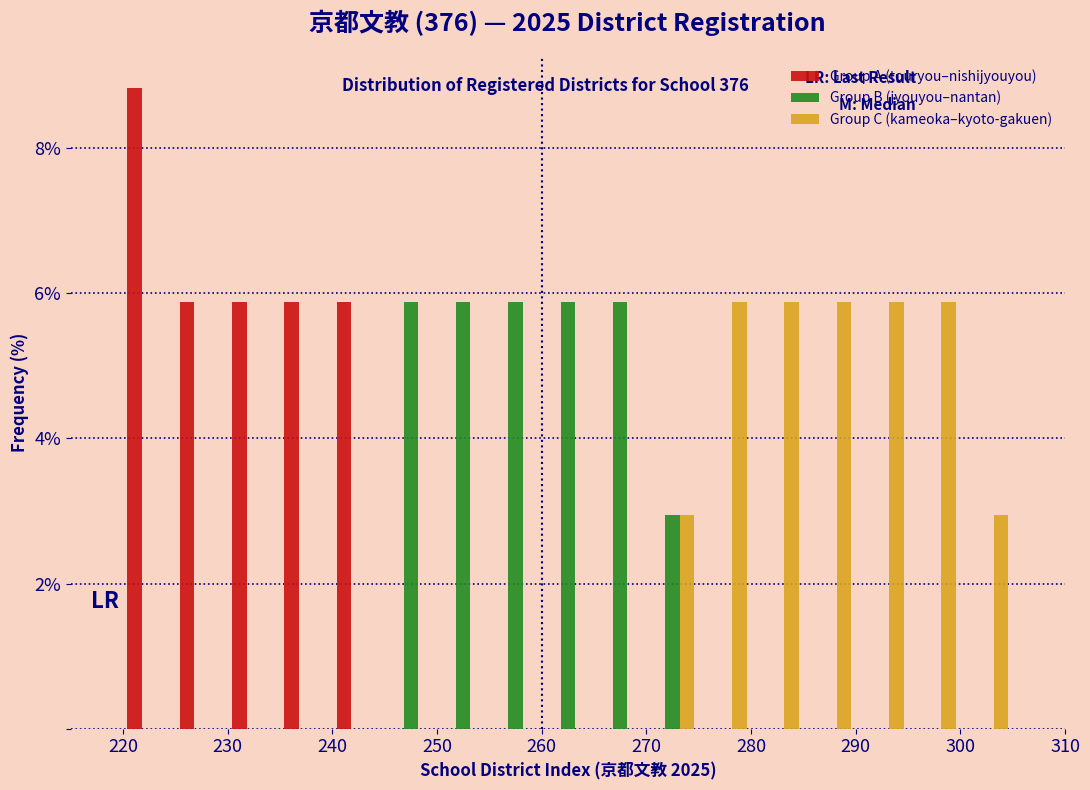

Reading left to right, list every range on the x-axis with the height of the bar of each series over it. The values are not printed on the chart, so give them approximately, as read against the axis.

215 to 220: Group A (touryou–nishijyouyou)=0	Group B (jyouyou–nantan)=0	Group C (kameoka–kyoto-gakuen)=0
220 to 225: Group A (touryou–nishijyouyou)=8.8	Group B (jyouyou–nantan)=0	Group C (kameoka–kyoto-gakuen)=0
225 to 230: Group A (touryou–nishijyouyou)=5.8	Group B (jyouyou–nantan)=0	Group C (kameoka–kyoto-gakuen)=0
230 to 235: Group A (touryou–nishijyouyou)=5.8	Group B (jyouyou–nantan)=0	Group C (kameoka–kyoto-gakuen)=0
235 to 240: Group A (touryou–nishijyouyou)=5.8	Group B (jyouyou–nantan)=0	Group C (kameoka–kyoto-gakuen)=0
240 to 245: Group A (touryou–nishijyouyou)=5.8	Group B (jyouyou–nantan)=0	Group C (kameoka–kyoto-gakuen)=0
245 to 250: Group A (touryou–nishijyouyou)=0	Group B (jyouyou–nantan)=5.8	Group C (kameoka–kyoto-gakuen)=0
250 to 255: Group A (touryou–nishijyouyou)=0	Group B (jyouyou–nantan)=5.8	Group C (kameoka–kyoto-gakuen)=0
255 to 260: Group A (touryou–nishijyouyou)=0	Group B (jyouyou–nantan)=5.8	Group C (kameoka–kyoto-gakuen)=0
260 to 265: Group A (touryou–nishijyouyou)=0	Group B (jyouyou–nantan)=5.8	Group C (kameoka–kyoto-gakuen)=0
265 to 270: Group A (touryou–nishijyouyou)=0	Group B (jyouyou–nantan)=5.8	Group C (kameoka–kyoto-gakuen)=0
270 to 275: Group A (touryou–nishijyouyou)=0	Group B (jyouyou–nantan)=3.0	Group C (kameoka–kyoto-gakuen)=3.0
275 to 280: Group A (touryou–nishijyouyou)=0	Group B (jyouyou–nantan)=0	Group C (kameoka–kyoto-gakuen)=5.8
280 to 285: Group A (touryou–nishijyouyou)=0	Group B (jyouyou–nantan)=0	Group C (kameoka–kyoto-gakuen)=5.8
285 to 290: Group A (touryou–nishijyouyou)=0	Group B (jyouyou–nantan)=0	Group C (kameoka–kyoto-gakuen)=5.8
290 to 295: Group A (touryou–nishijyouyou)=0	Group B (jyouyou–nantan)=0	Group C (kameoka–kyoto-gakuen)=5.8
295 to 300: Group A (touryou–nishijyouyou)=0	Group B (jyouyou–nantan)=0	Group C (kameoka–kyoto-gakuen)=5.8
300 to 305: Group A (touryou–nishijyouyou)=0	Group B (jyouyou–nantan)=0	Group C (kameoka–kyoto-gakuen)=3.0
305 to 310: Group A (touryou–nishijyouyou)=0	Group B (jyouyou–nantan)=0	Group C (kameoka–kyoto-gakuen)=0